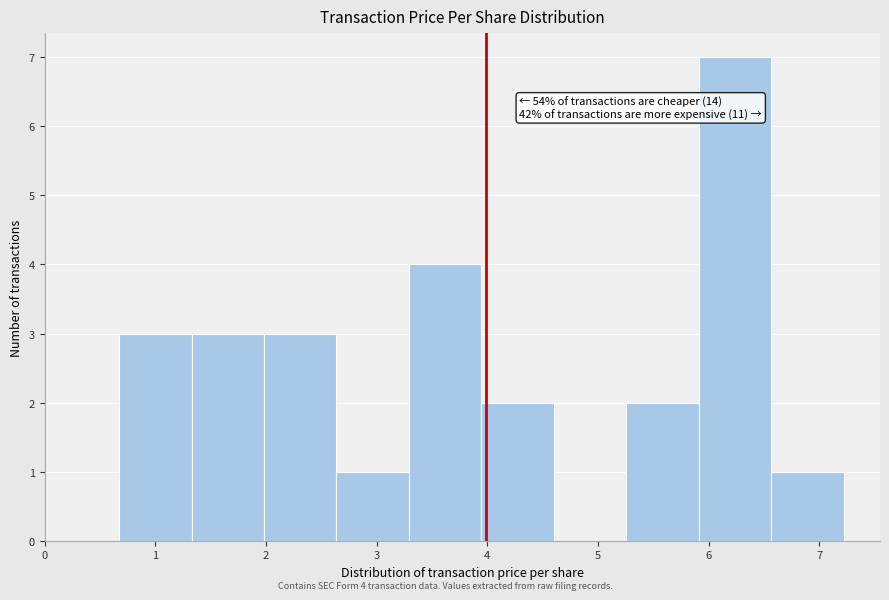

Which range on the x-axis has the tallest bar?

5.9 to 6.6